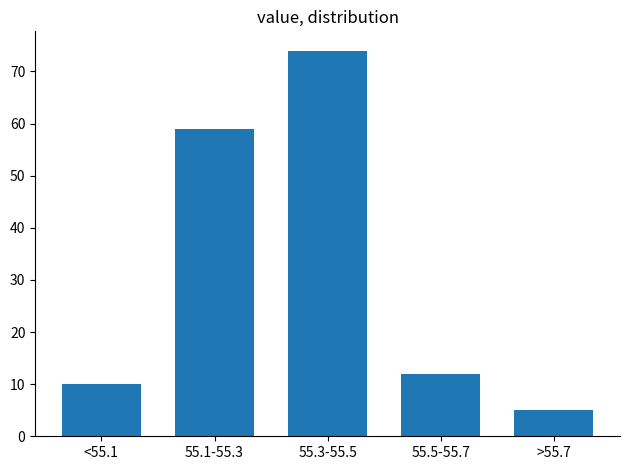

Reading left to right, list all the values displayed in this chart.

<55.1=10	55.1-55.3=59	55.3-55.5=74	55.5-55.7=12	>55.7=5